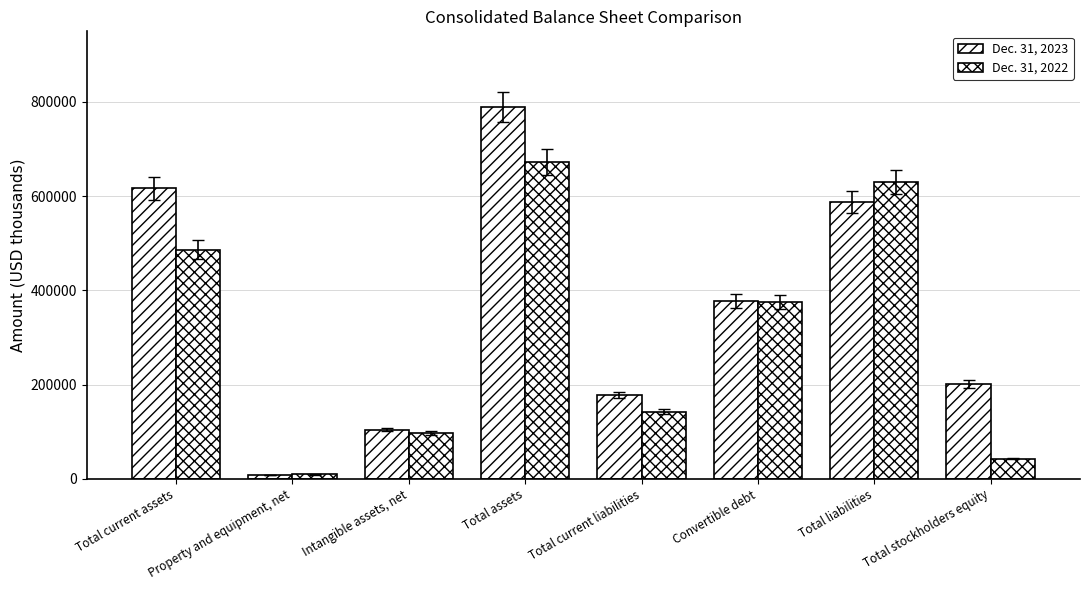

True or false: Dec. 31, 2023 has a value of 382518 at Total liabilities.

False